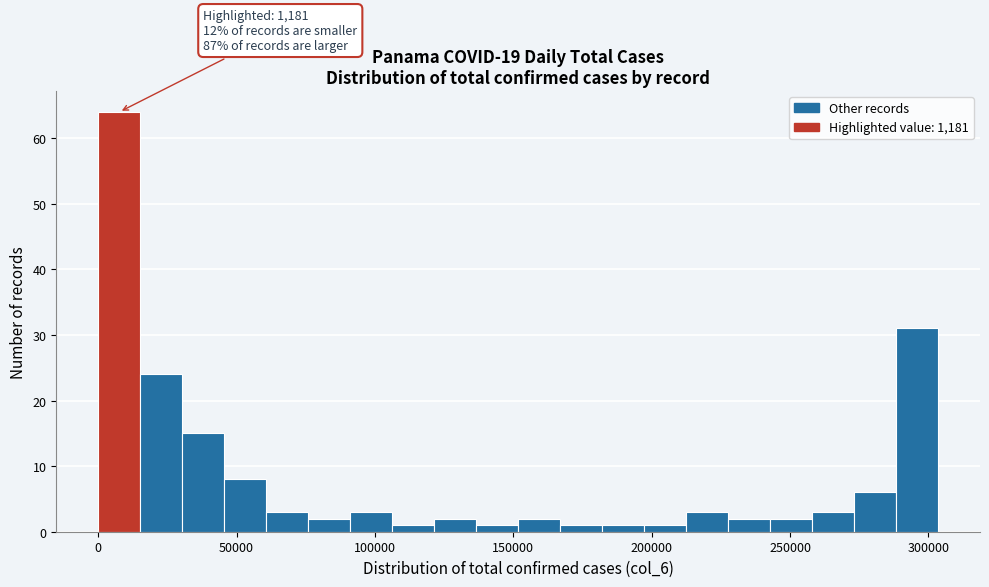

Read against the x-axis, roughly where is the centre of the tallest bar?

10000